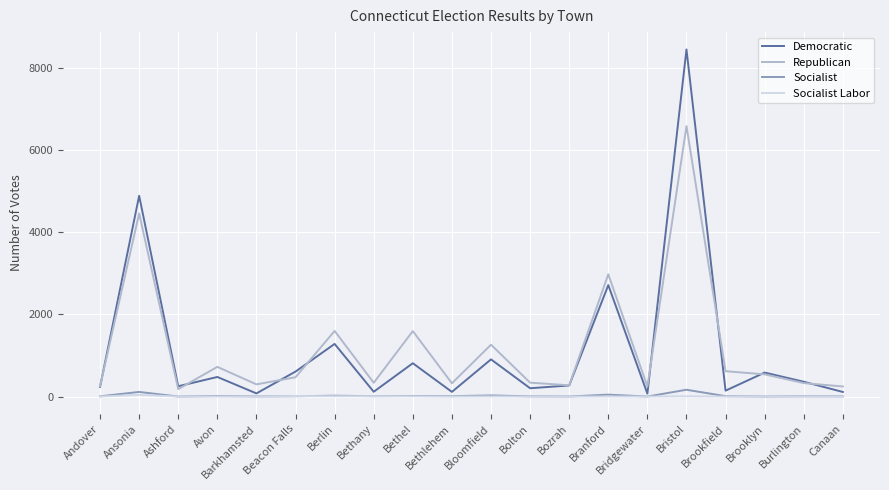

What are all the series names shown in the legend?

Democratic, Republican, Socialist, Socialist Labor